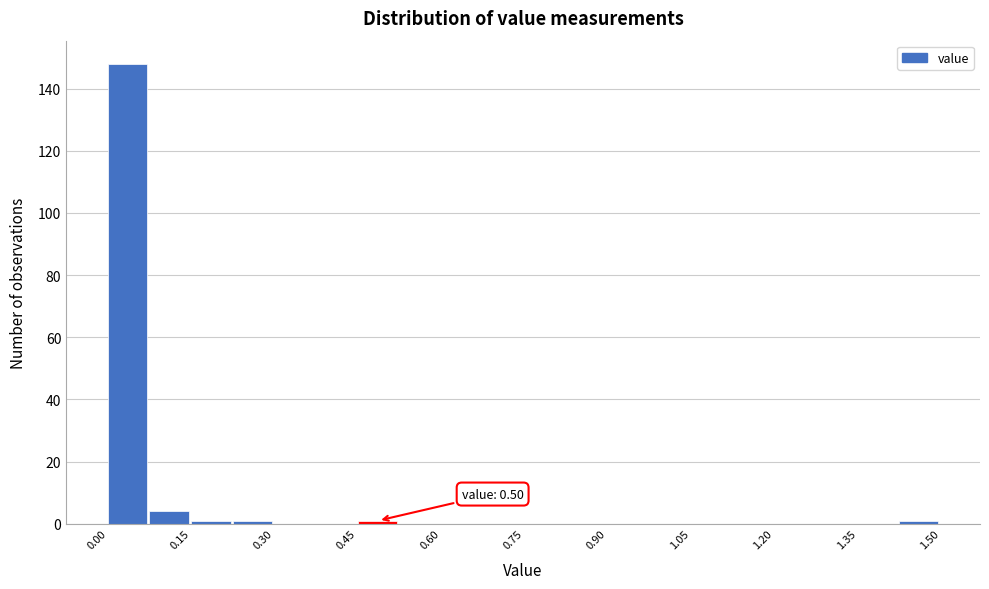

Read against the x-axis, roughly where is the centre of the tallest bar?

0.04